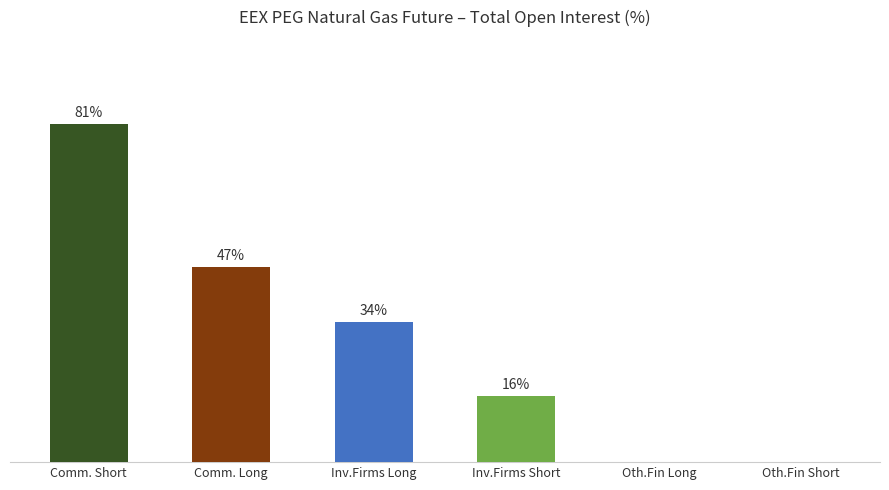

What is the value of the 1st bar from the left?

81.0